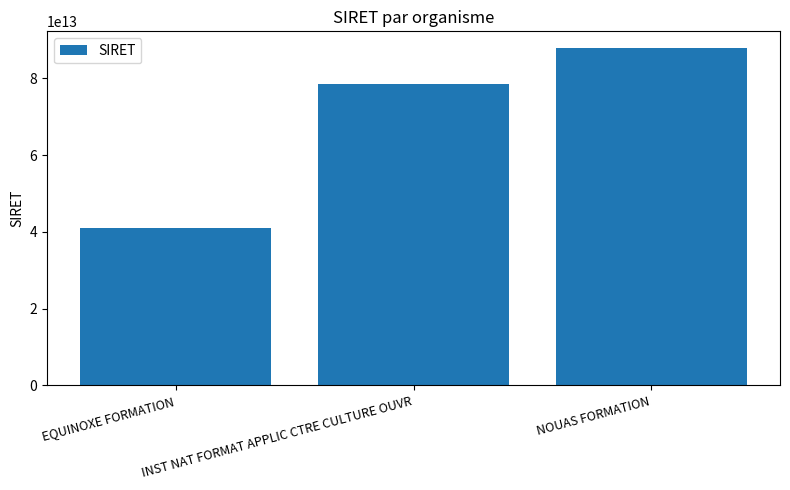

Count the number of categories in the chart.

3